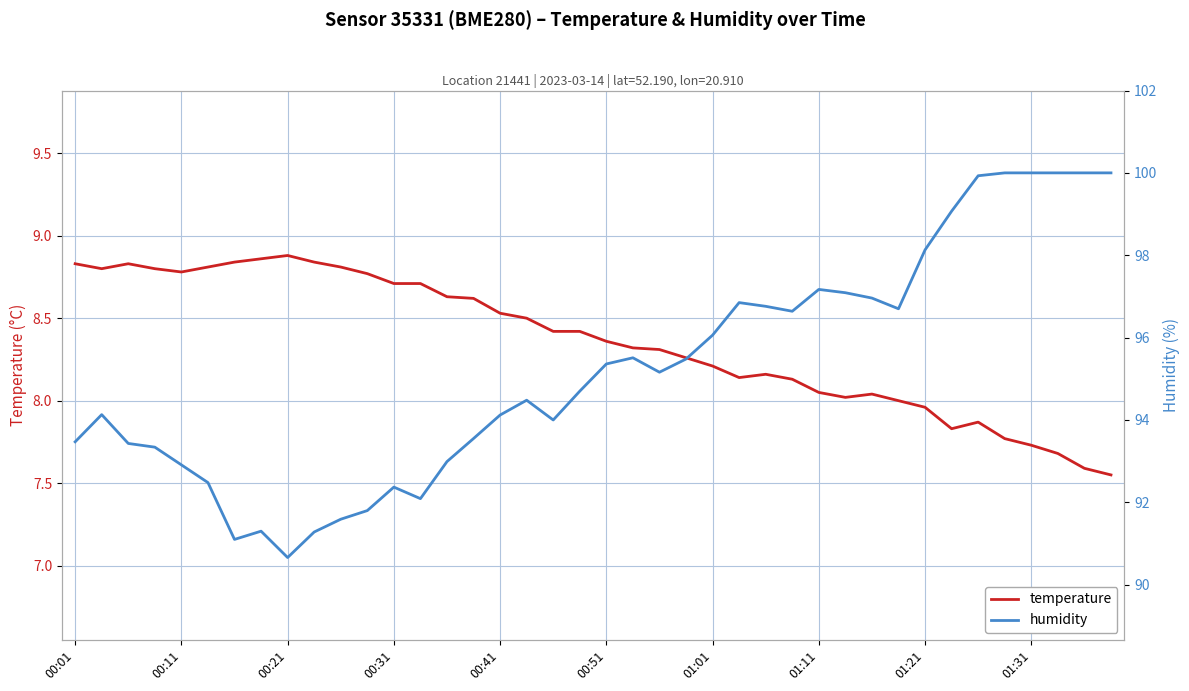

What position from the right is 31?

9